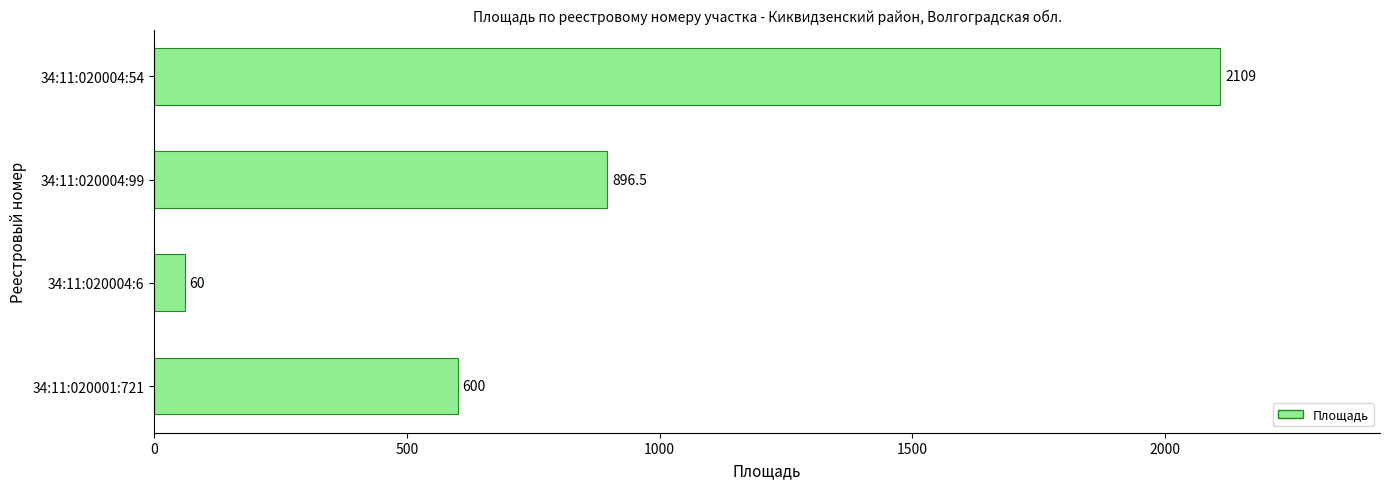

What is the approximate value at 34:11:020004:54?

2109.0